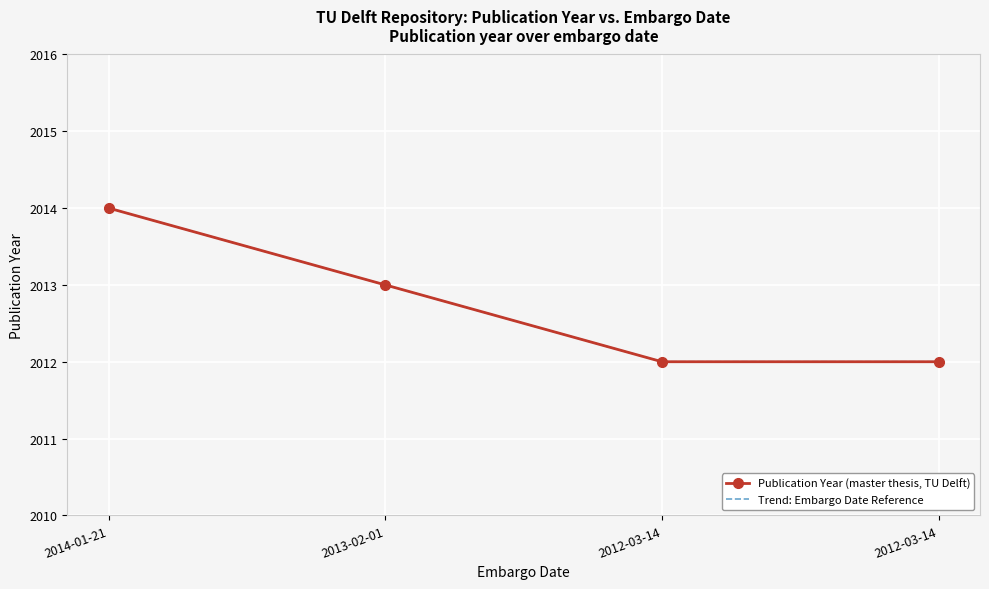

What is the sum of all Trend: Embargo Date Reference values?

8051